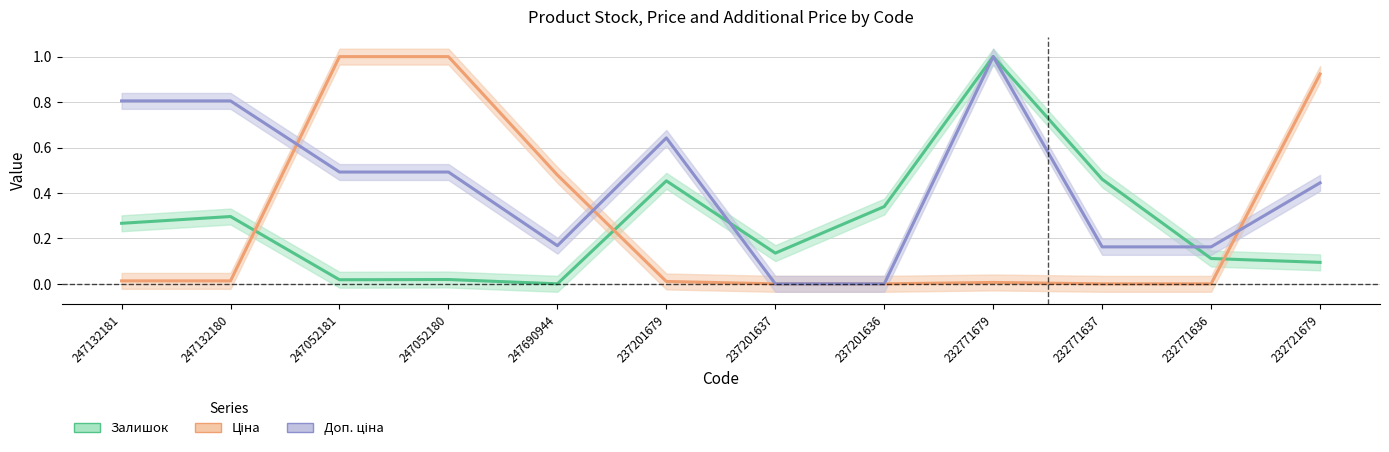

Which series has the largest range (max minus min)?

Доп. ціна